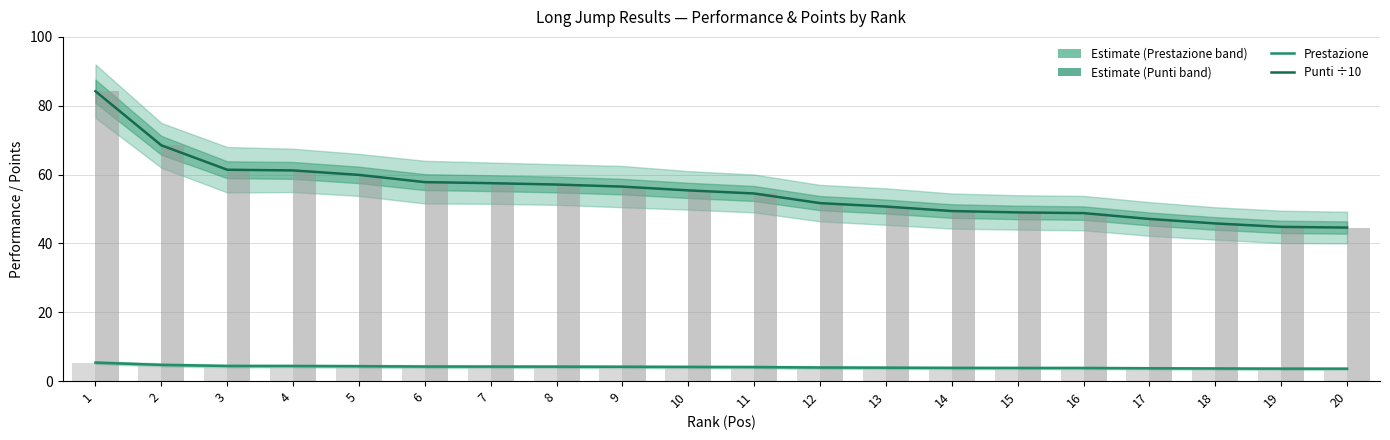

The value of Punti ÷10 (raw) at 15 is 49.0. True or false?

True